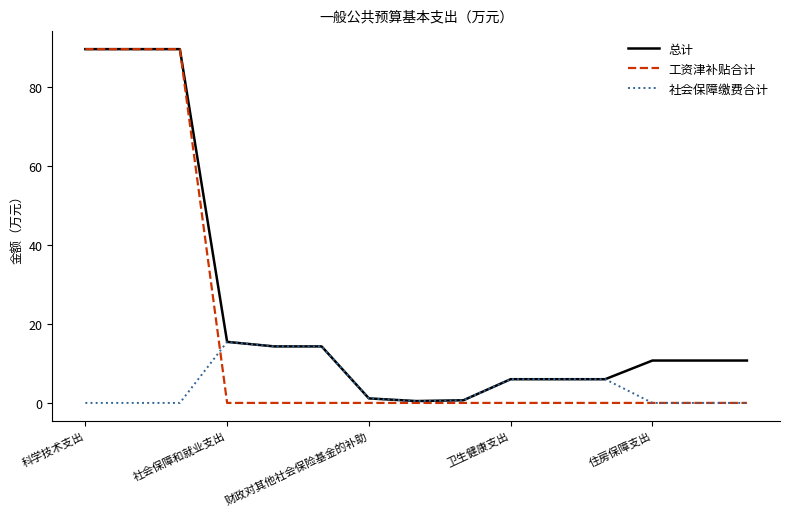

At how many categories does at least one series exceed 71?

3